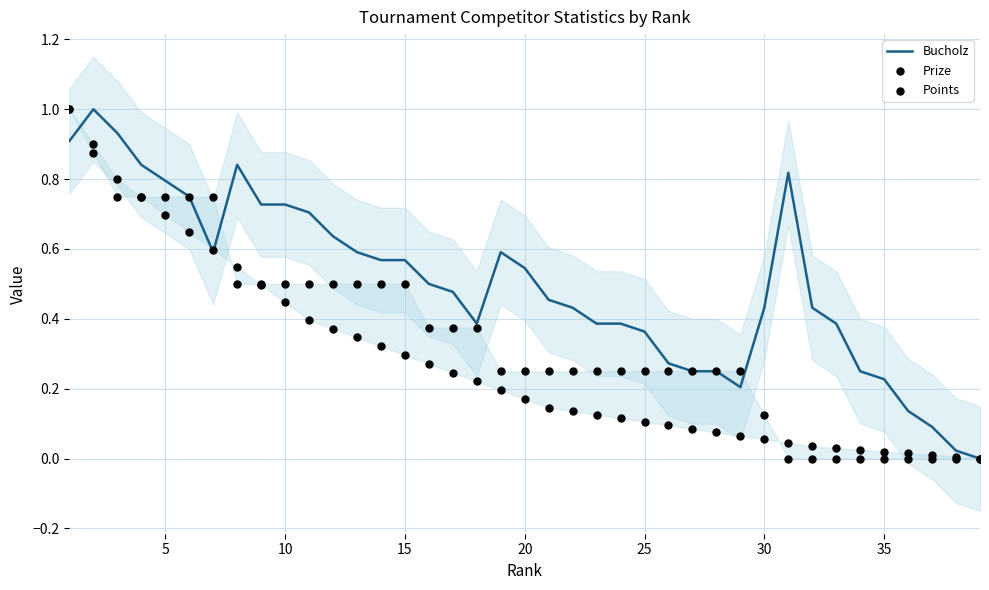

Is the value of Bucholz at 25 greater than the value of Points at 17?

Yes